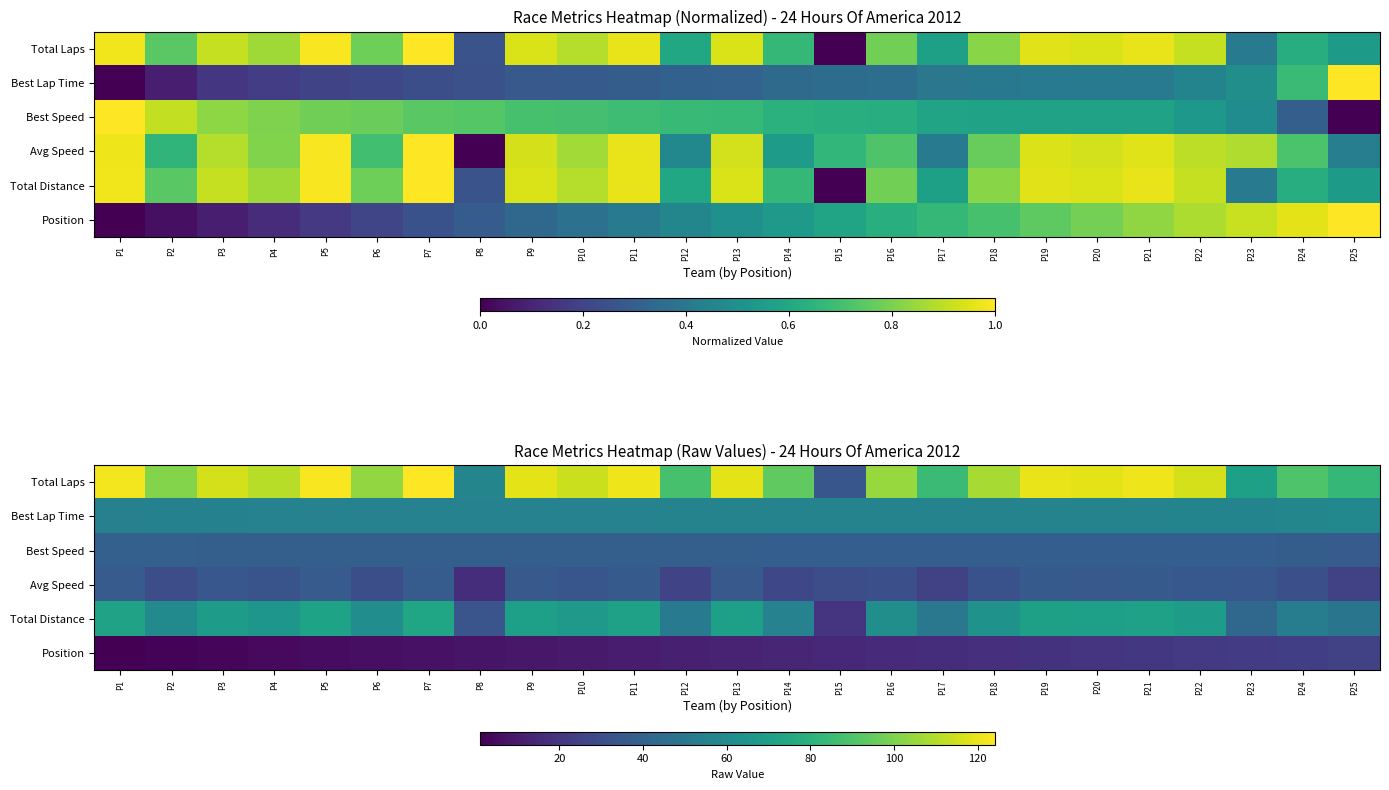

How many values in the Avg Speed series are below 33?

12